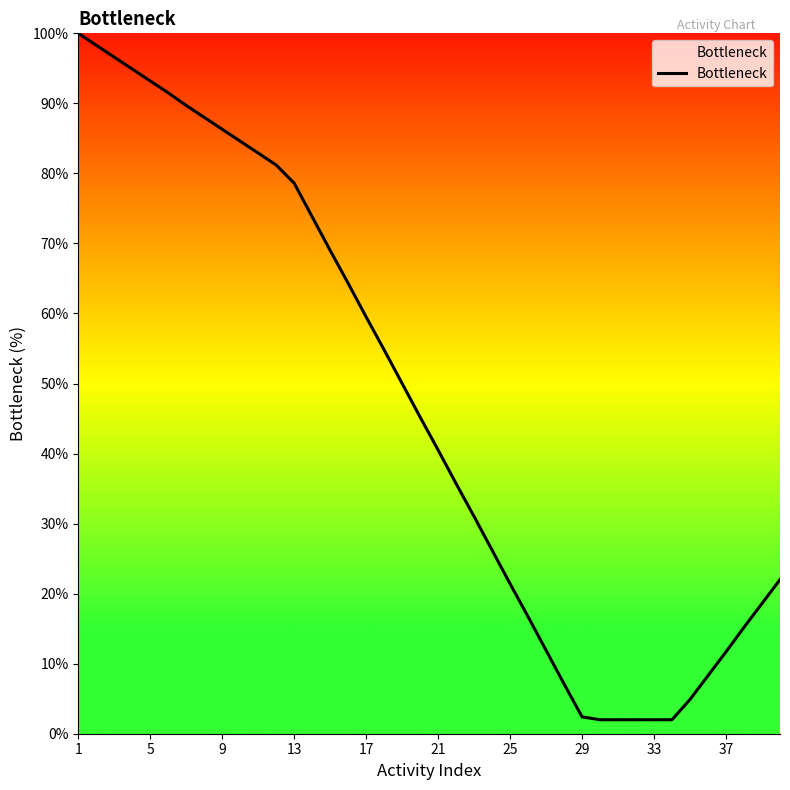

What is the greatest value displayed?

100.0